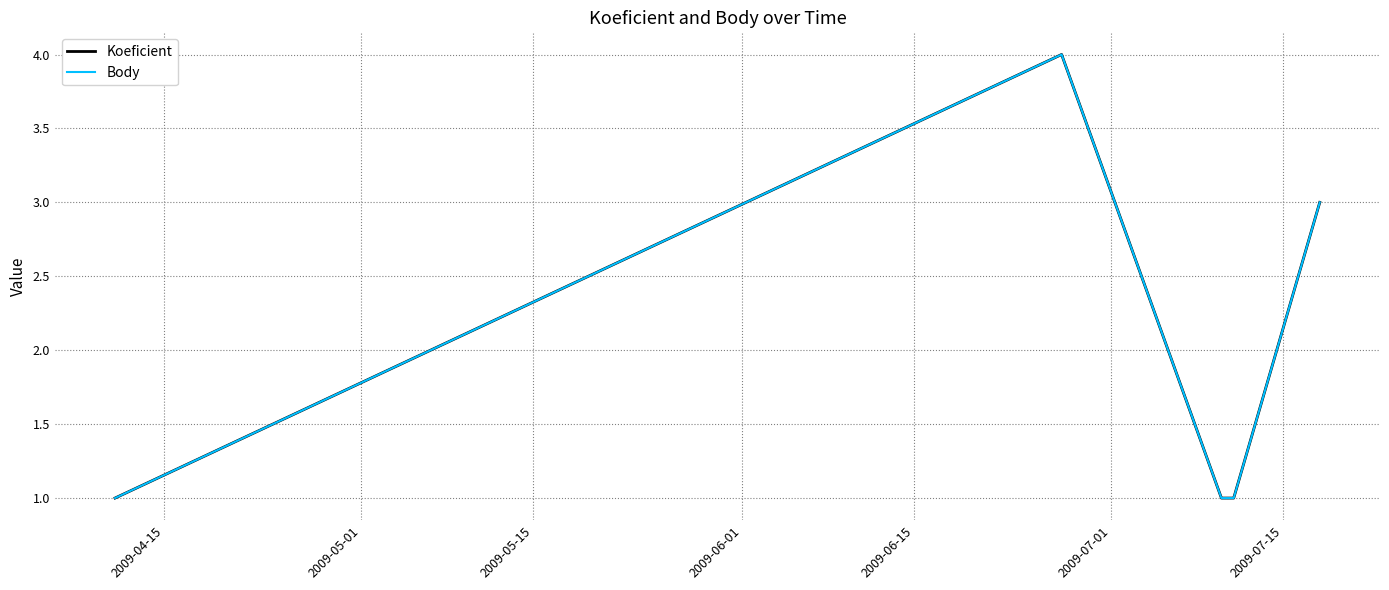

True or false: Body and Koeficient intersect in this chart.

False